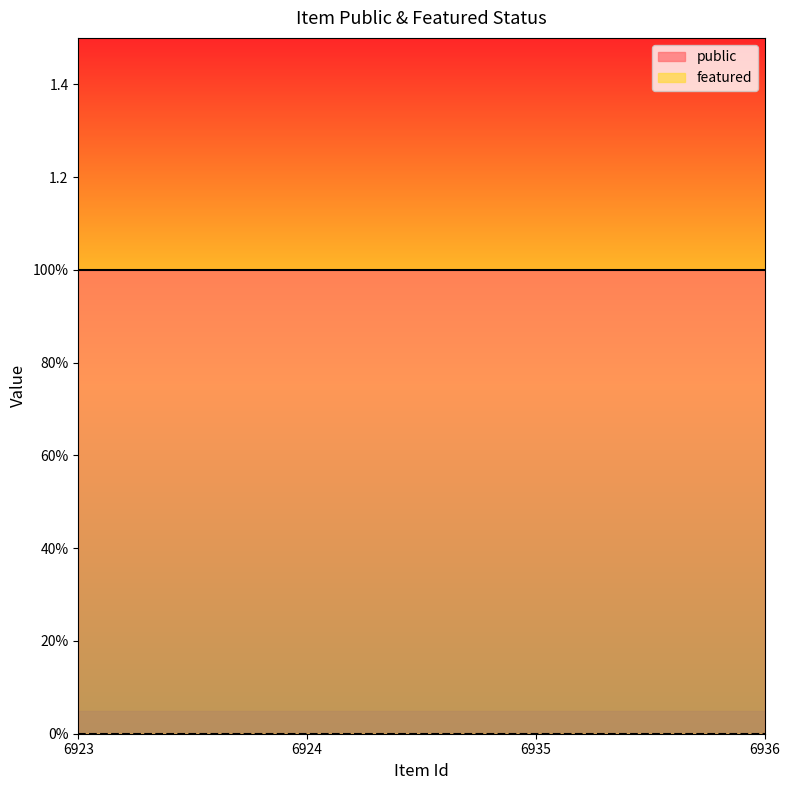

True or false: featured and public intersect in this chart.

False